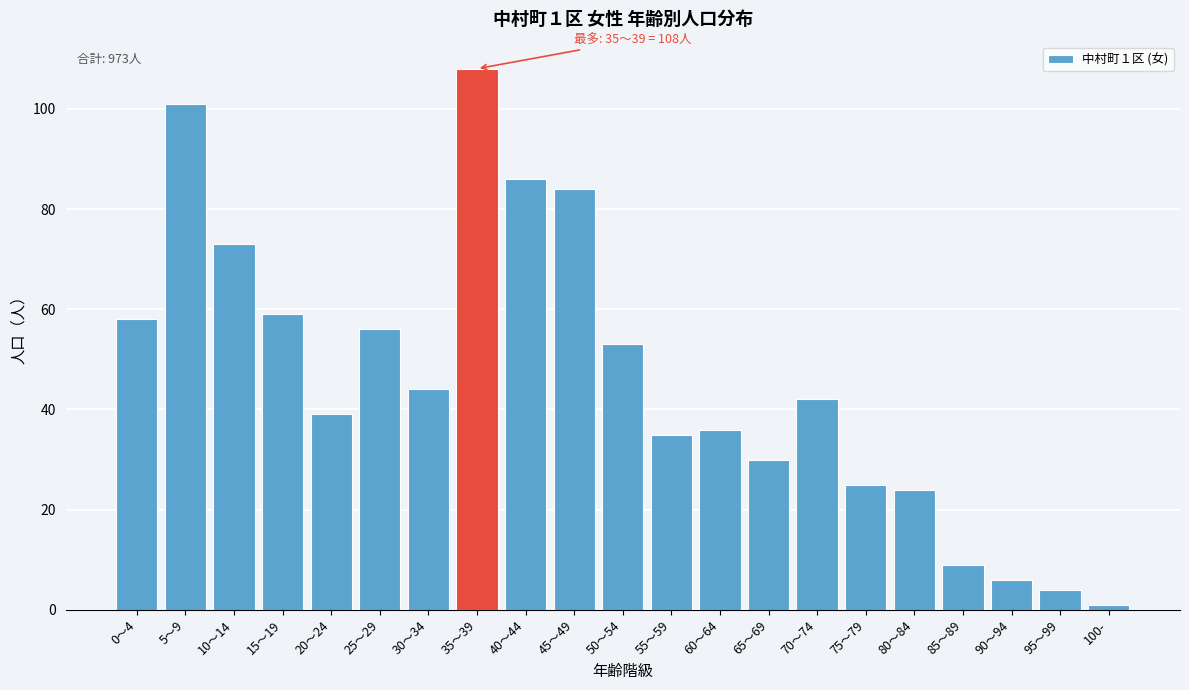

Reading right to left, extract all data points from this chart.

100-=1	95～99=4	90～94=6	85～89=9	80～84=24	75～79=25	70～74=42	65～69=30	60～64=36	55～59=35	50～54=53	45～49=84	40～44=86	35～39=108	30～34=44	25～29=56	20～24=39	15～19=59	10～14=73	5～9=101	0～4=58